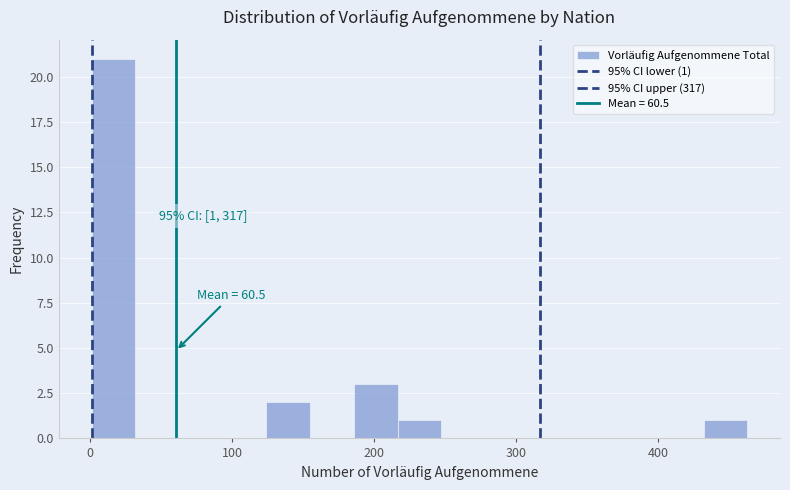

Around what value on the x-axis is the tallest bar? Give the approximate position of its centre, as read against the axis.

20